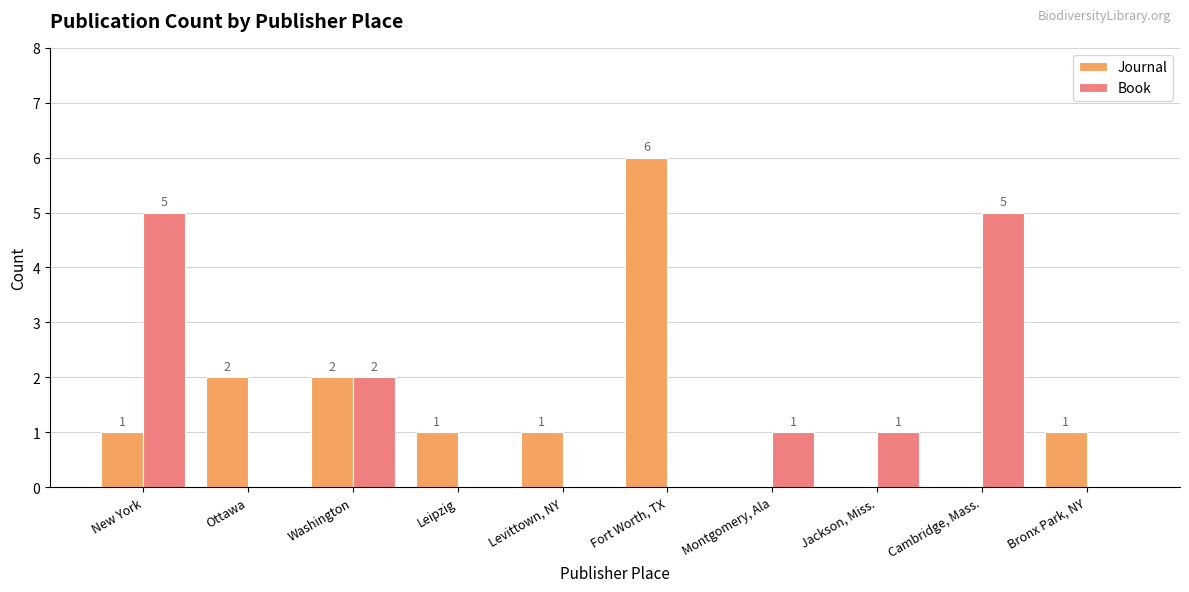

How many groups of bars are there?

10